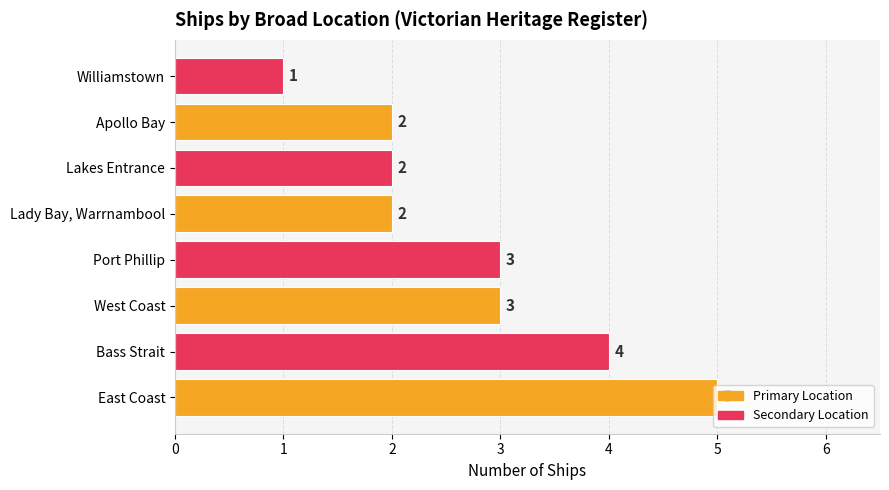

What is the ratio of the value at Apollo Bay to the value at Lakes Entrance?

1.0